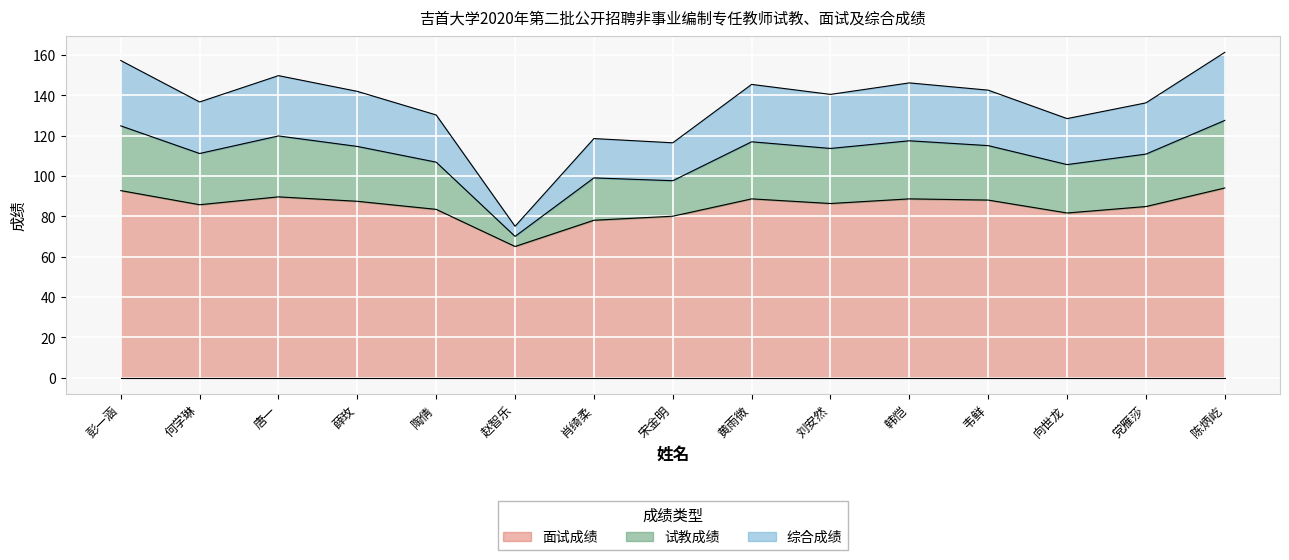

True or false: 面试成绩 has a value of 87.4 at 薛玫.

True